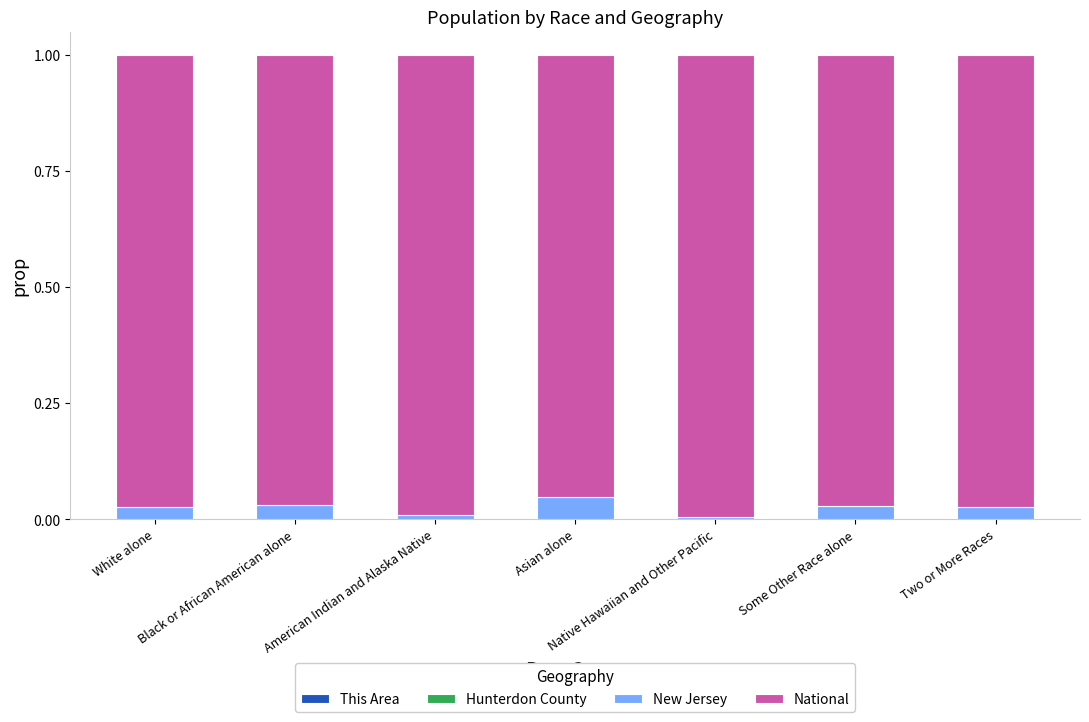

How many series are shown in this chart?

4